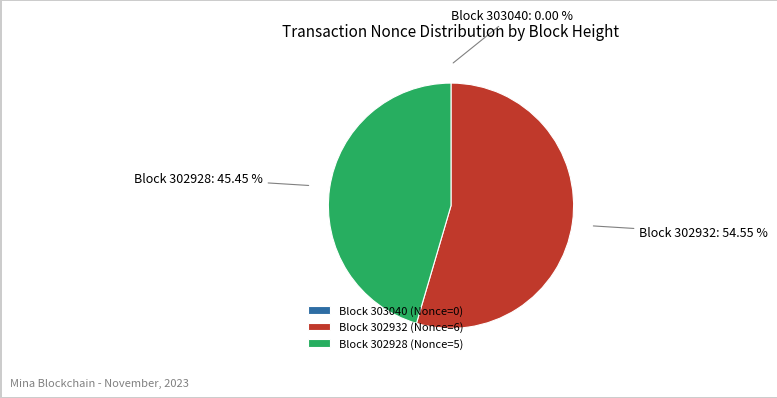

What is the ratio of the value at Block 302932 (Nonce=6) to the value at Block 302928 (Nonce=5)?

1.2